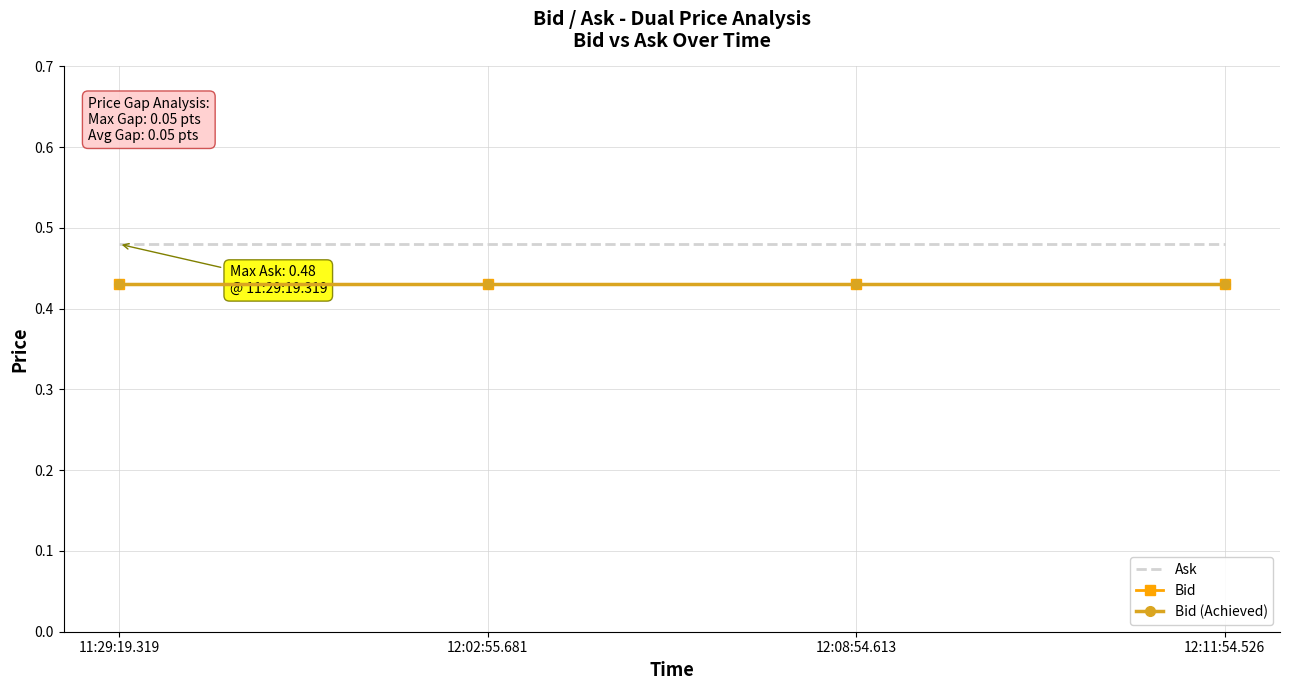

How many lines are shown in the chart?

3